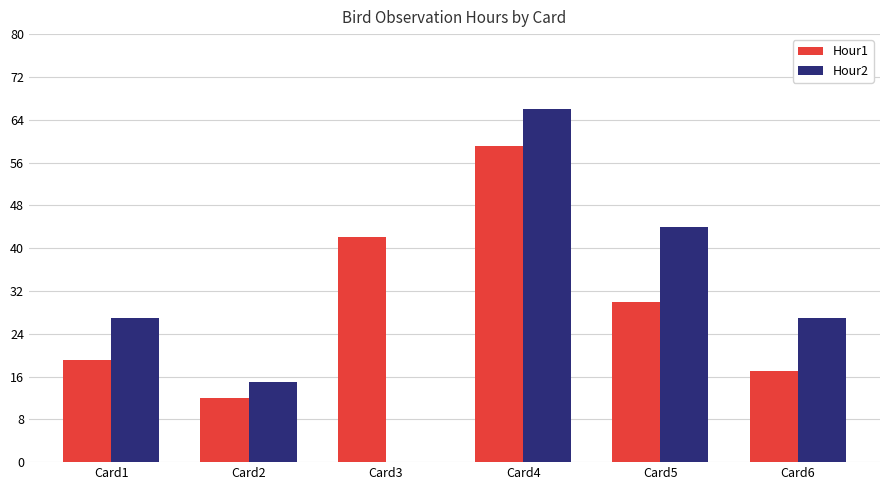

What is the approximate value of Hour1 at Card1, to the nearest 10?

20